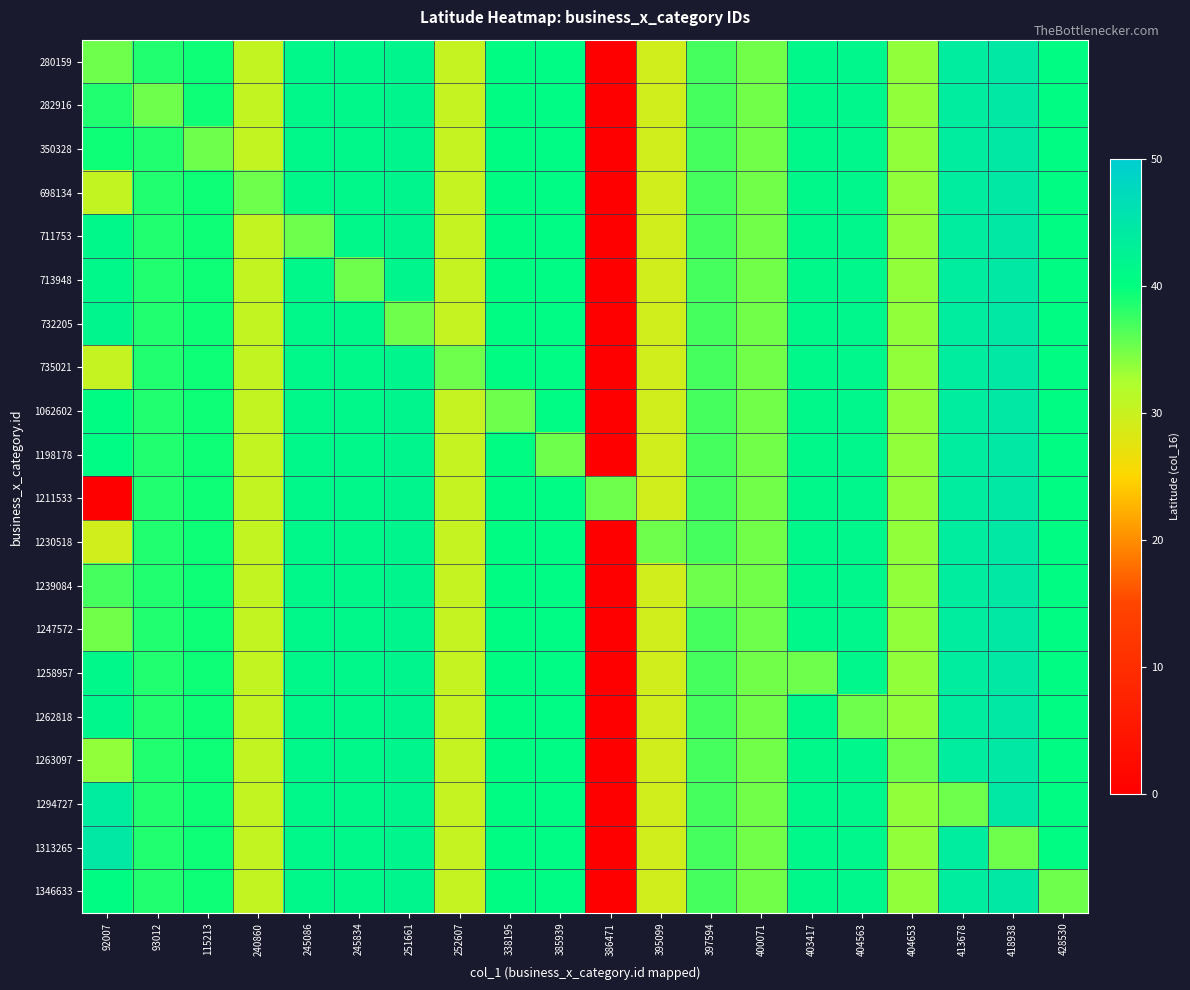

Which label corresponds to the smallest value in the chart?

386471